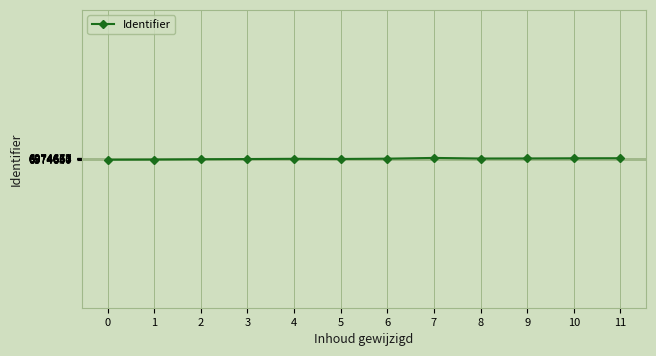

Read the value at 7, to the nearest 5.

6974670